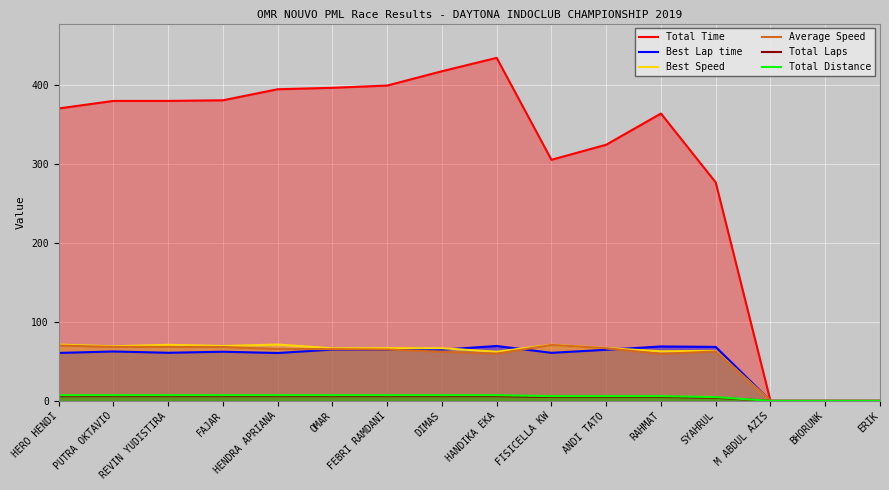

What is the sum of all Average Speed values?

852.2